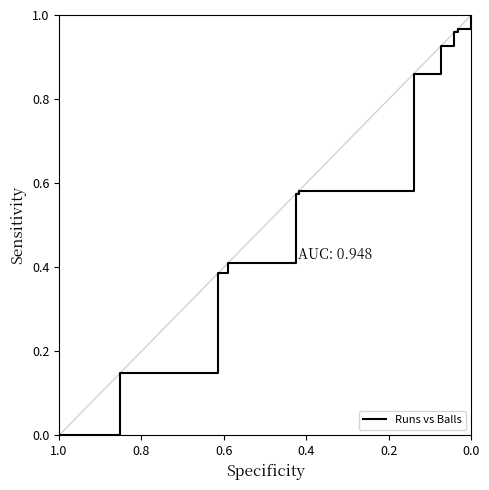

What is the difference between the maximum and minimum values?

1.0